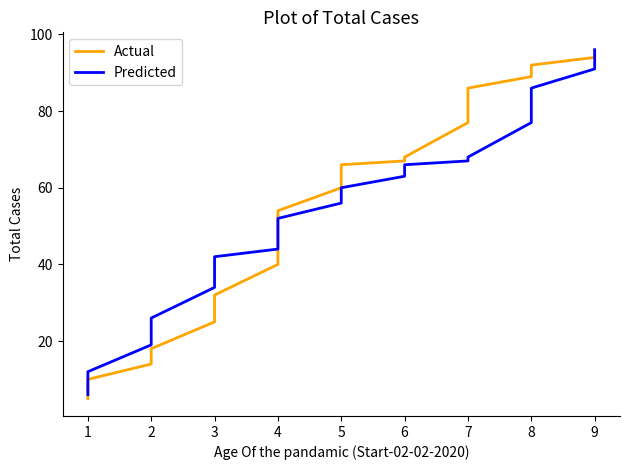

List the series in order of their peak value, lowest first.

Actual, Predicted